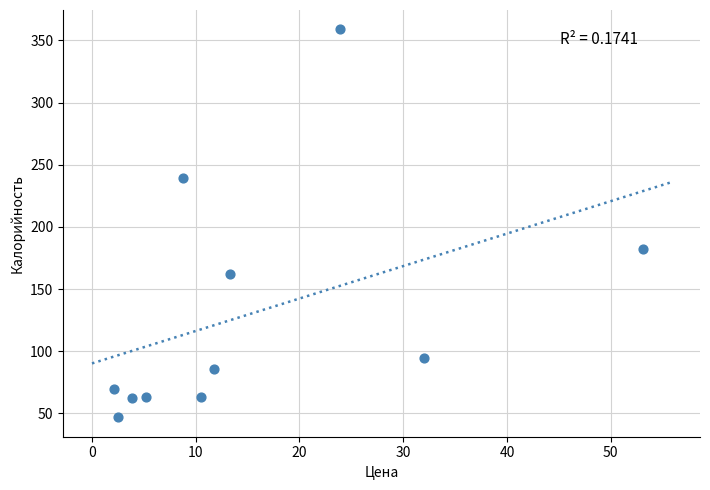

What is the average Y value?

129.9